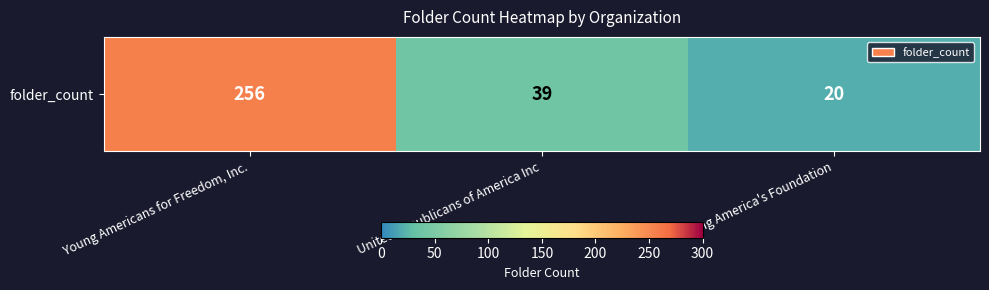

What is the difference between the values at United Republicans of America Inc and Young America's Foundation?

19